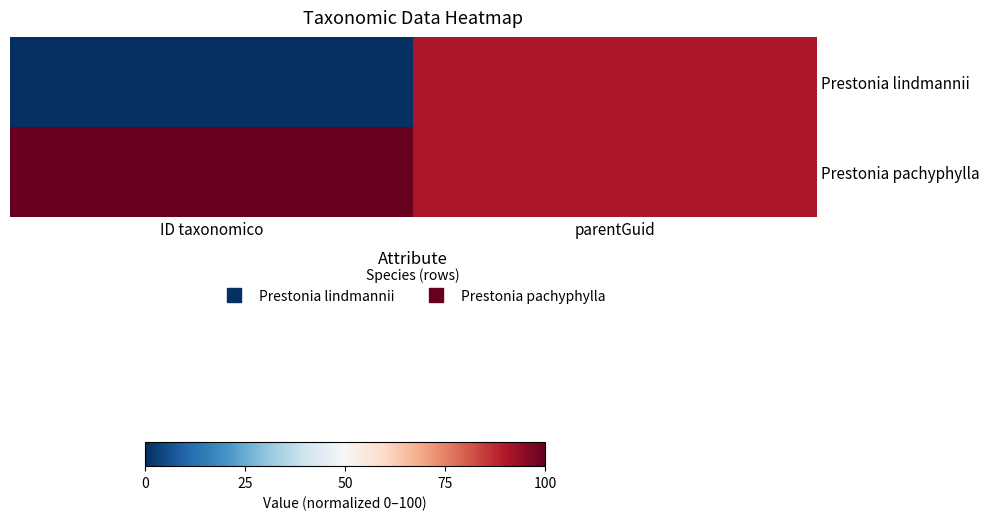

Which series has the largest total across all categories?

Prestonia pachyphylla